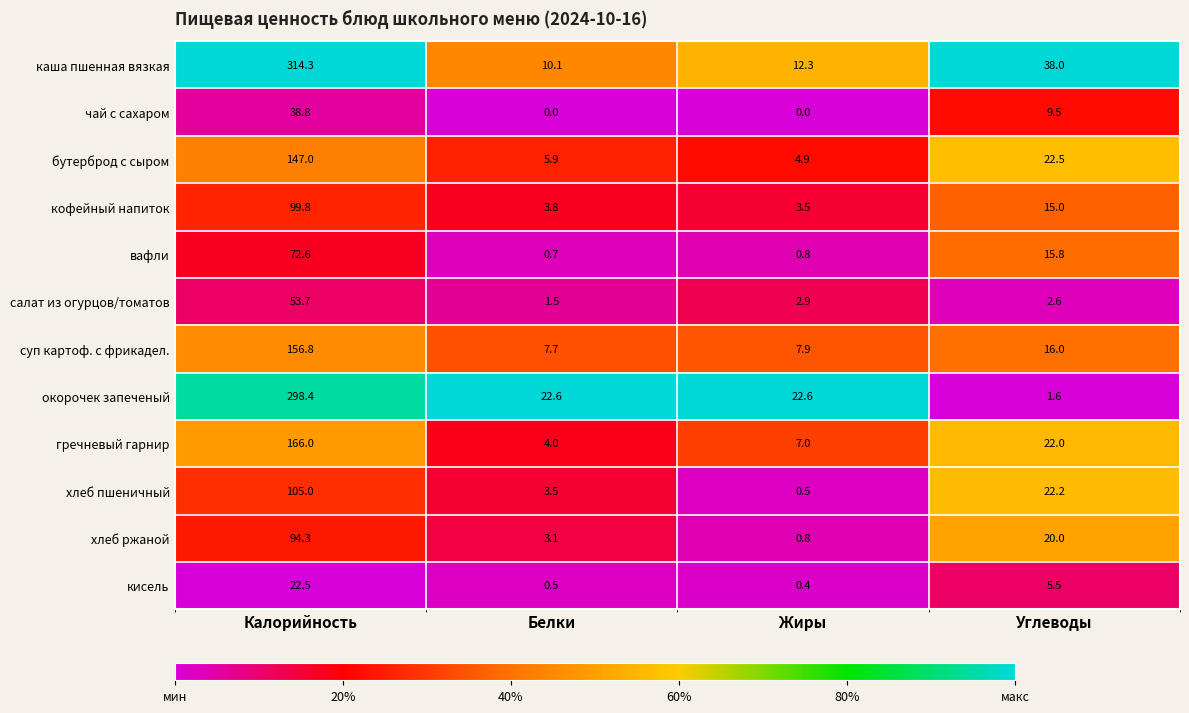

List the series in order of their peak value, lowest first.

кисель, чай с сахаром, салат из огурцов/томатов, вафли, хлеб ржаной, кофейный напиток, хлеб пшеничный, бутерброд с сыром, суп картоф. с фрикадел., гречневый гарнир, окорочек запеченый, каша пшенная вязкая